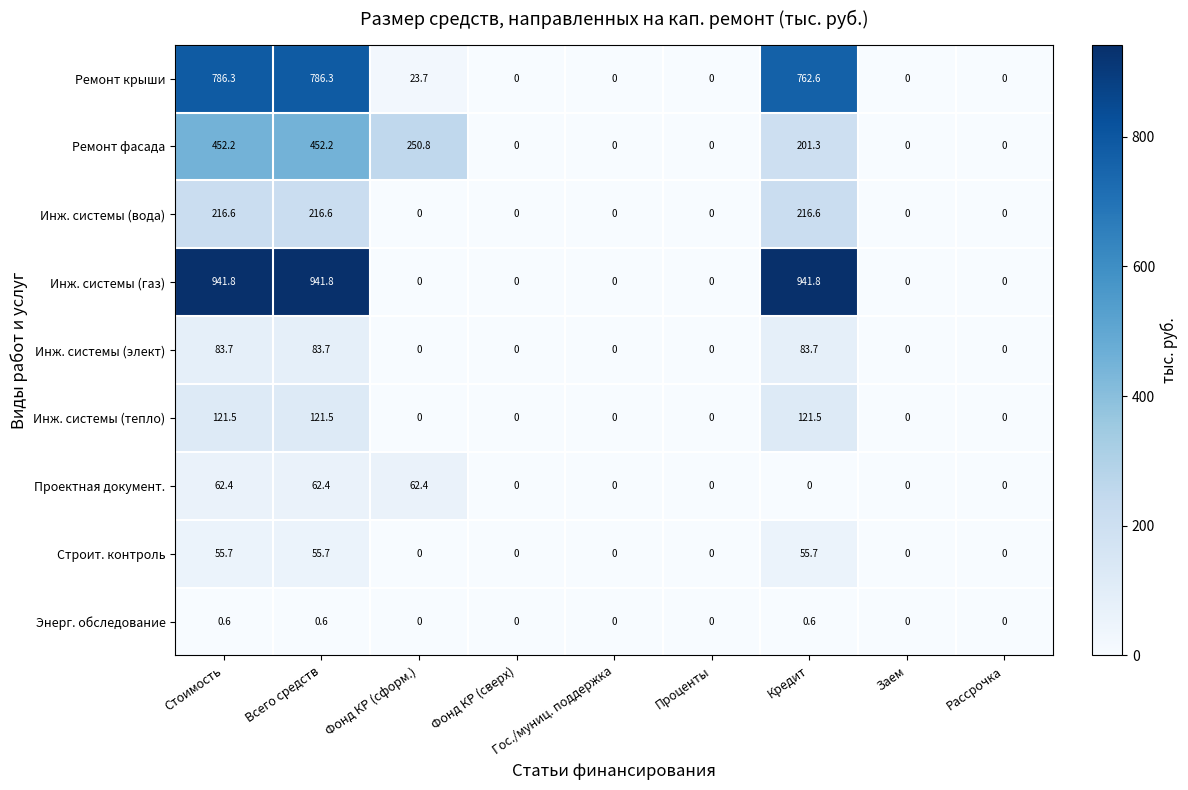

List the series in order of their peak value, lowest first.

Энерг. обследование, Строит. контроль, Проектная документ., Инж. системы (элект), Инж. системы (тепло), Инж. системы (вода), Ремонт фасада, Ремонт крыши, Инж. системы (газ)